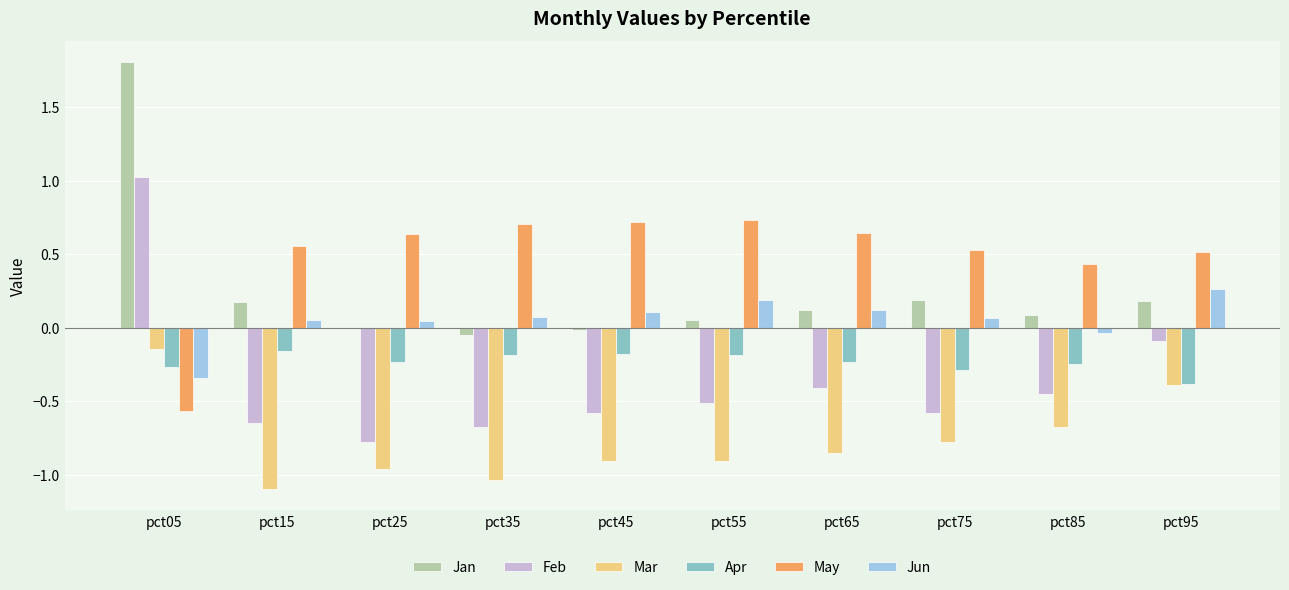

What is the maximum value for Feb?

1.0